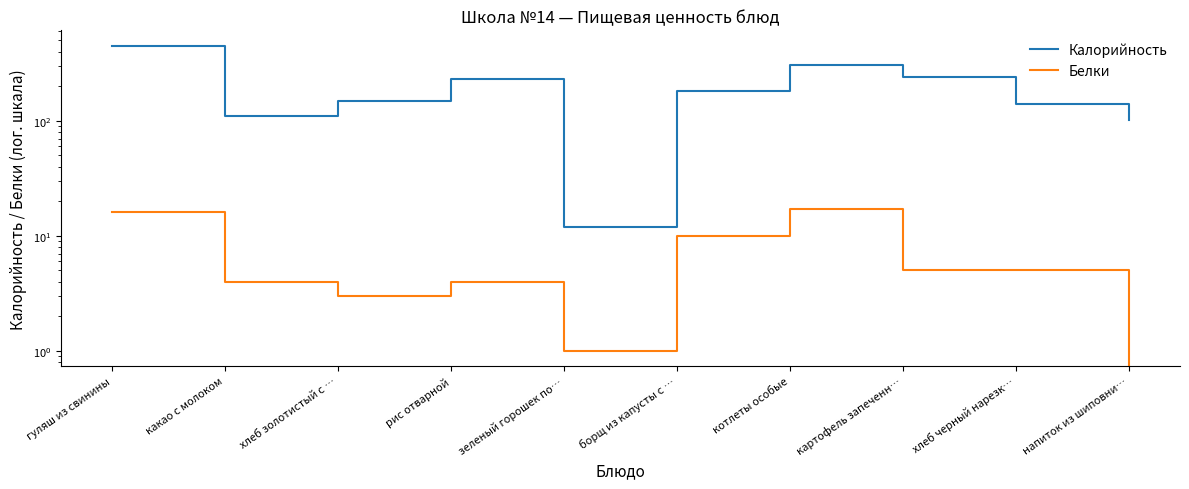

Which category has the lowest value across all series?

напиток из шиповни…